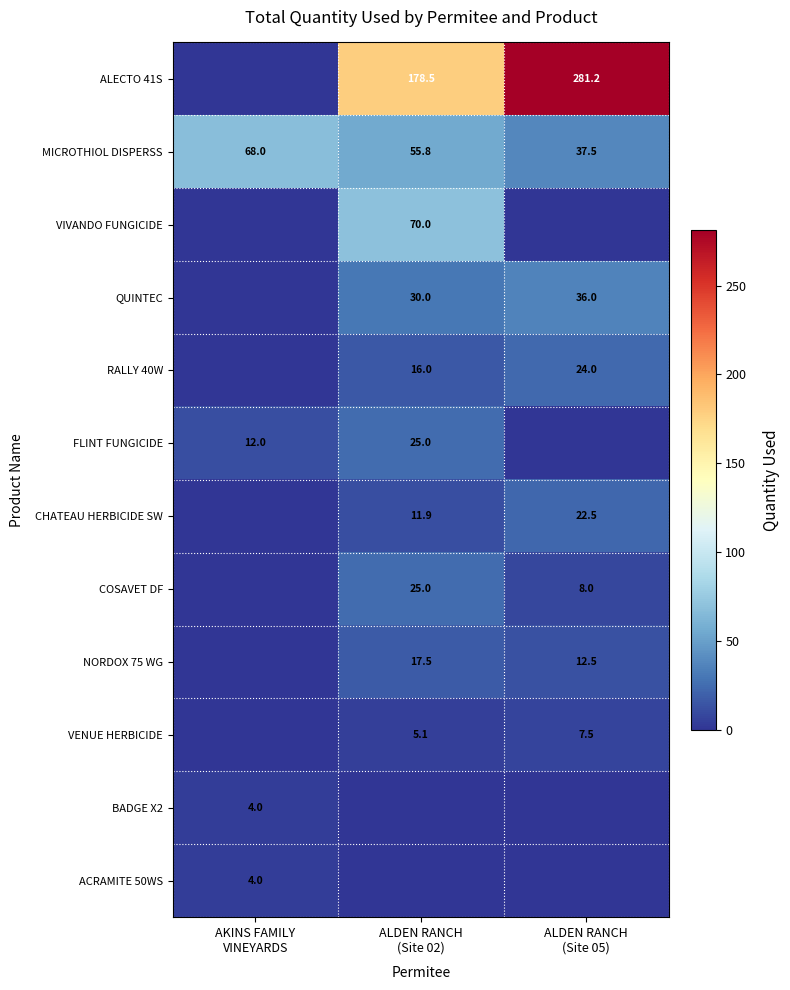

What is the lowest value of the MICROTHIOL DISPERSS series?

37.5